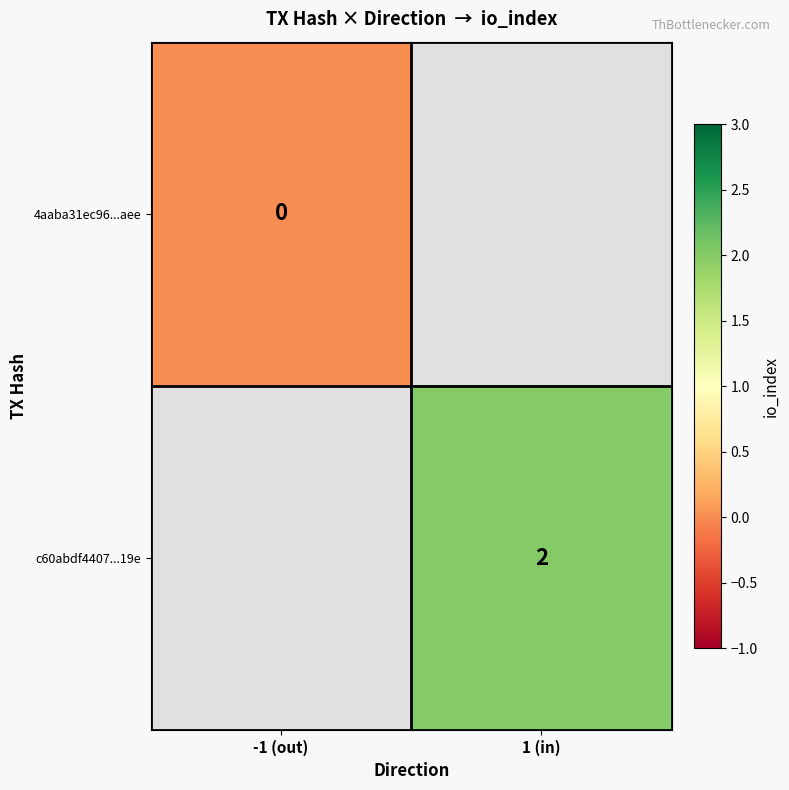

The c60abdf4407...19e series shows 1 at 1 (in). True or false?

False